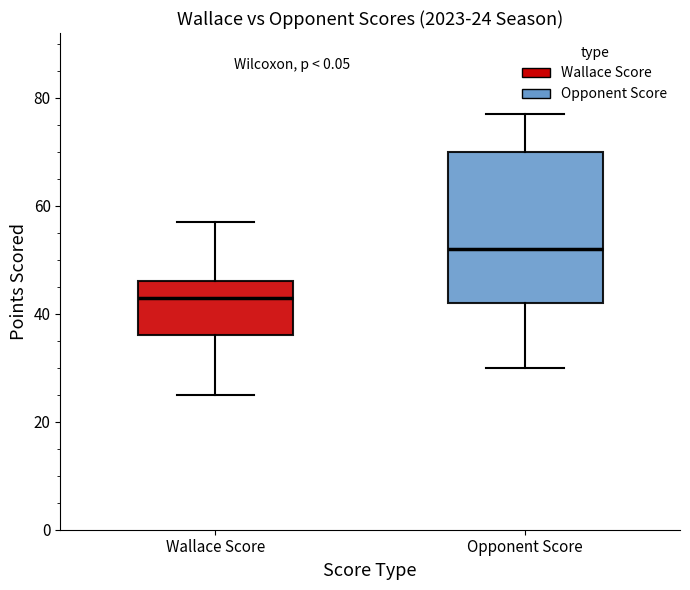

Which box has the lowest median line?

Wallace Score